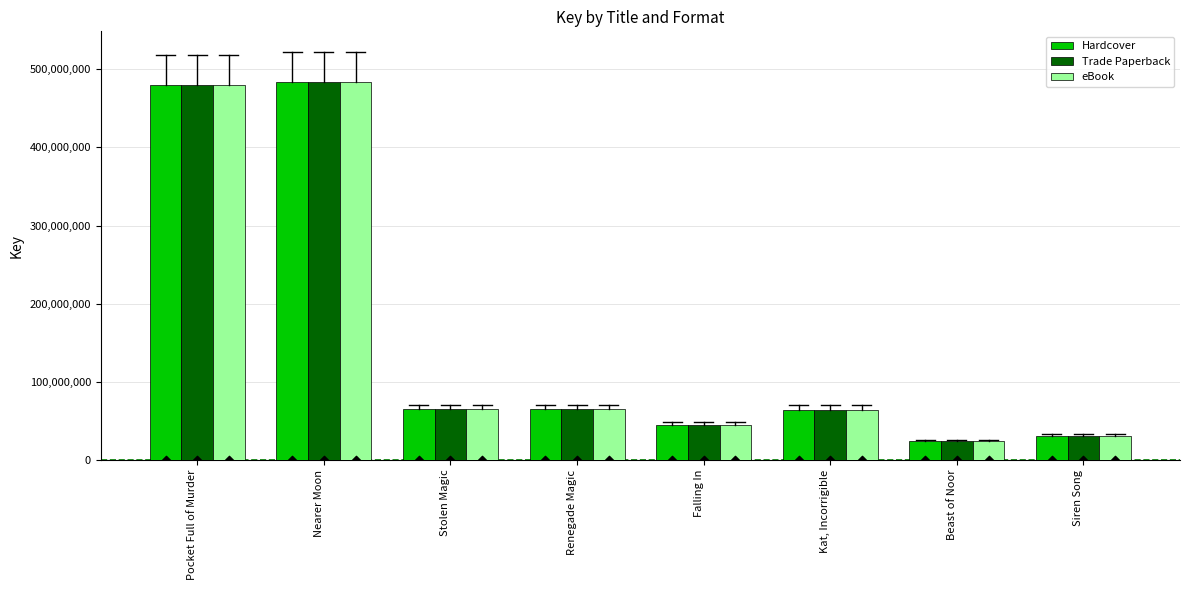

What is the total value across all series at Falling In?

133859067